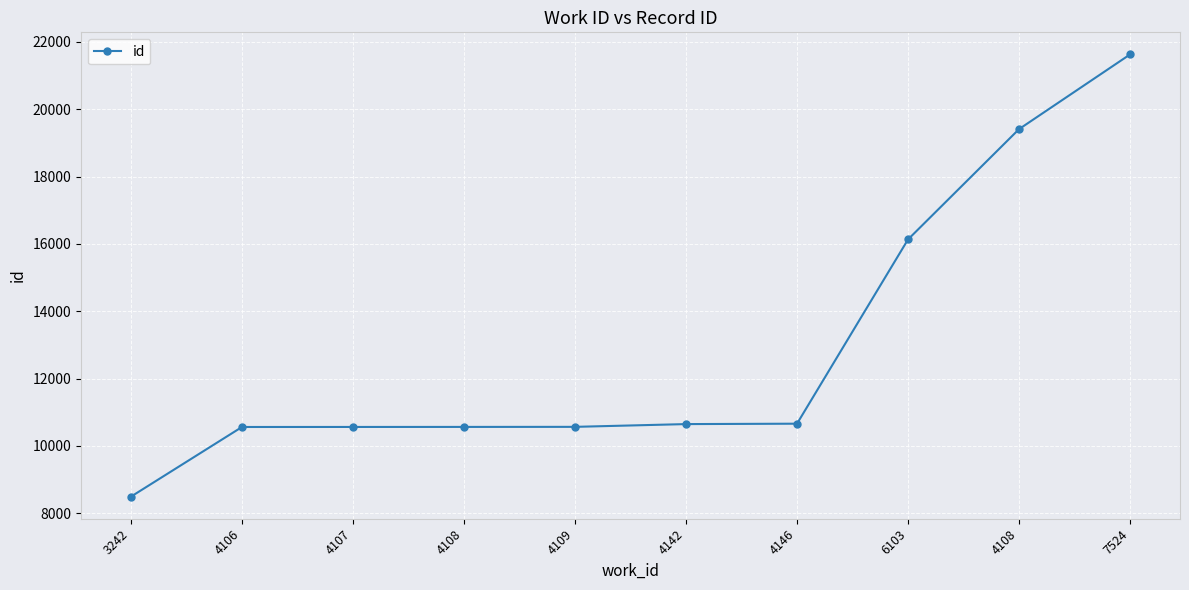

What is the change in value from 4107 to 7524?

+11063